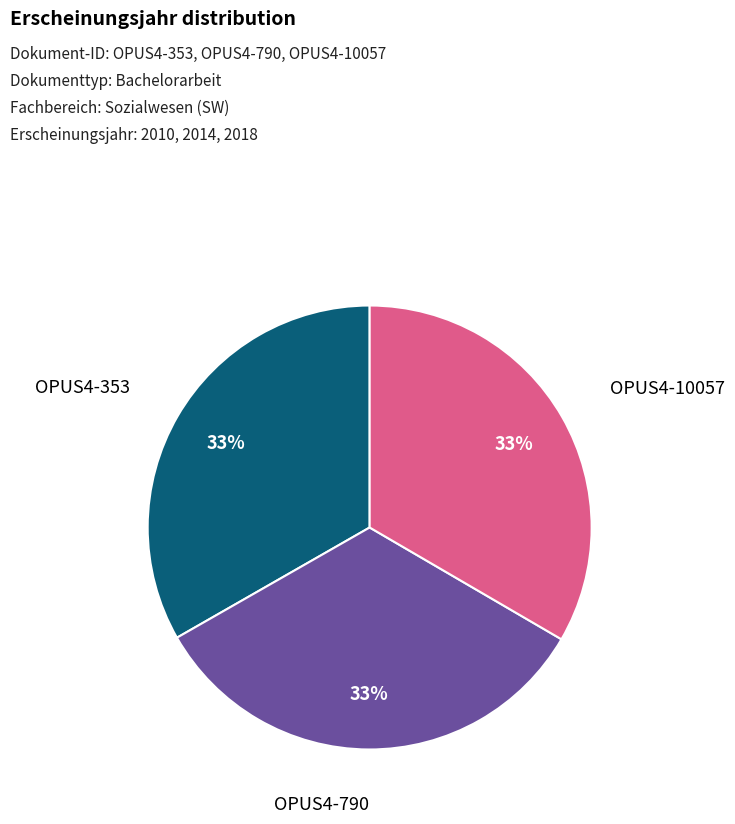

Does any single category account for the majority?

No